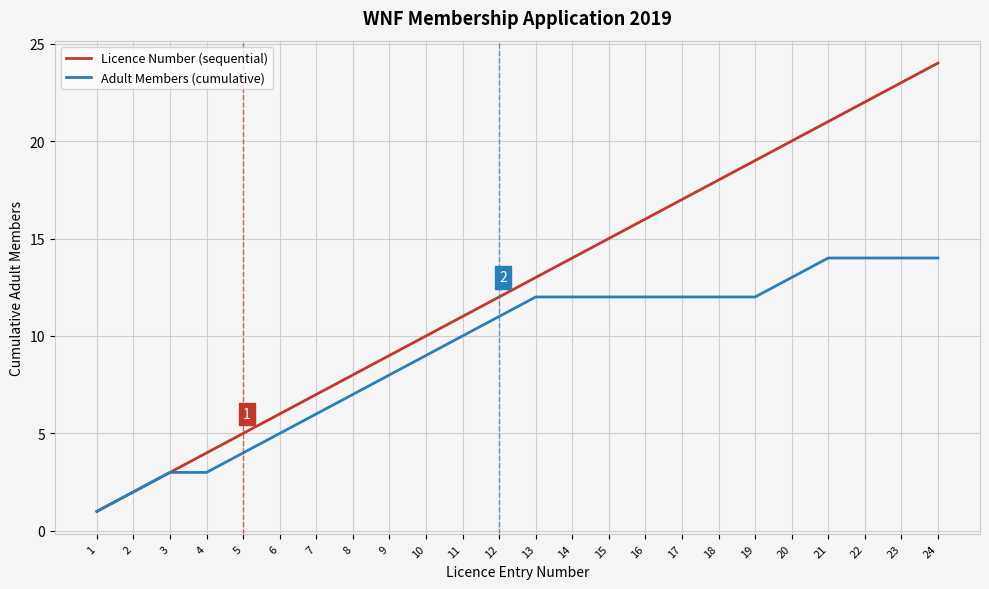

True or false: Adult Members (cumulative) has a value of 3 at 3.

True